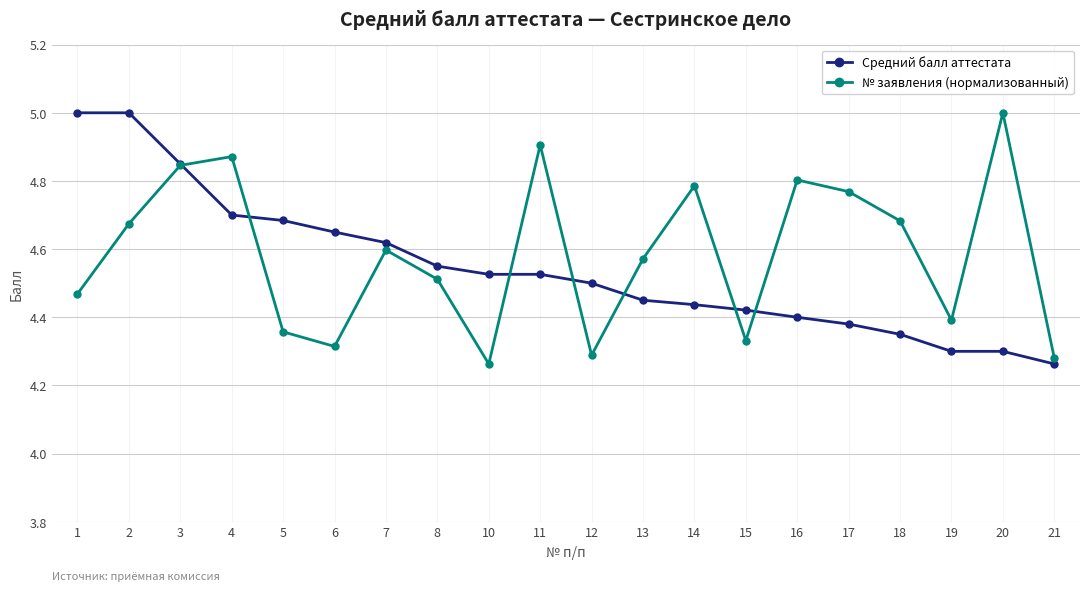

Which series changed the most between 6 and 20?

№ заявления (нормализованный)